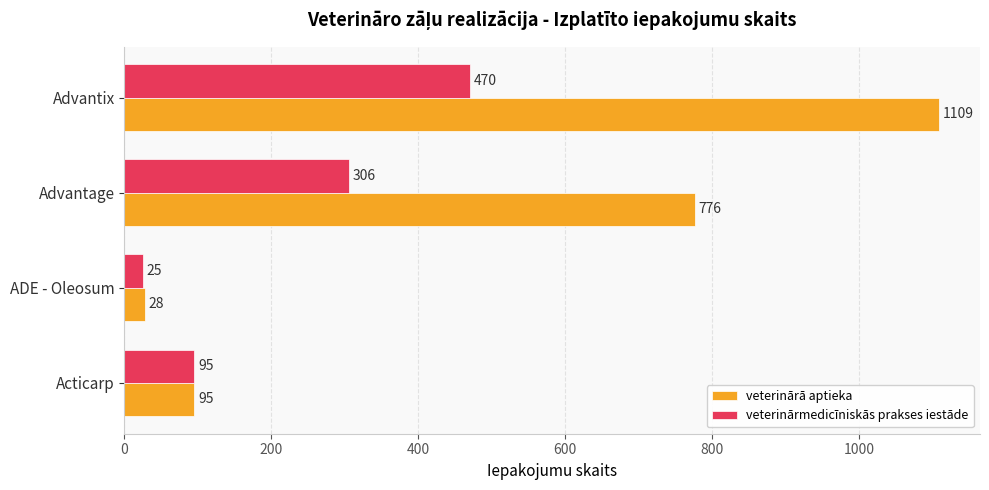

At which category is the sum across all series the highest?

Advantix